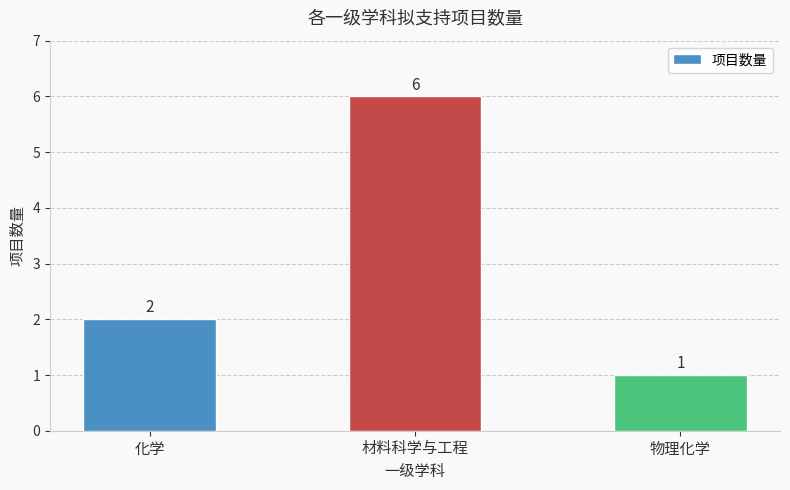

Rank the categories by value from highest to lowest.

材料科学与工程, 化学, 物理化学